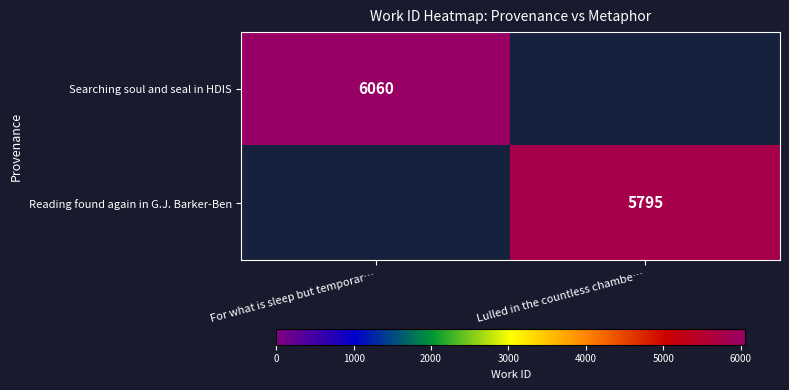

What is the total value across all series at Lulled in the countless chambe…?

5795